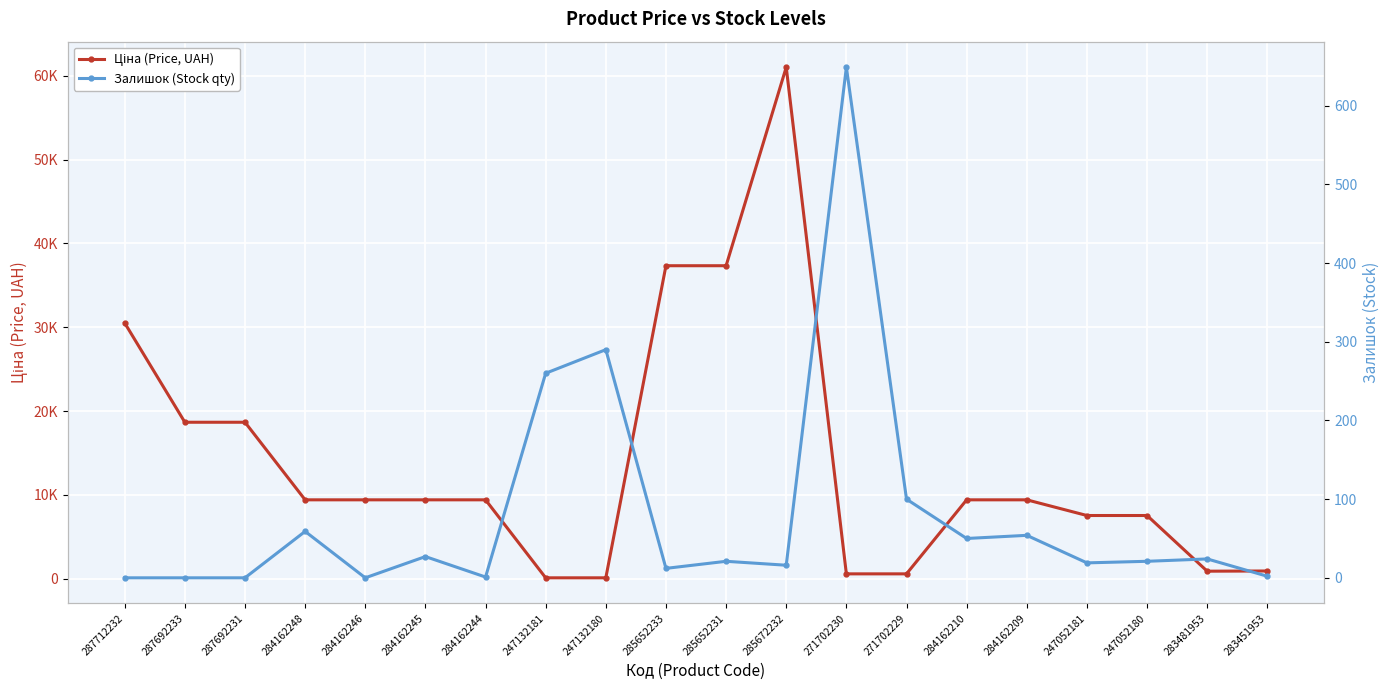

What is the sum of all Залишок (Stock qty) values?

1605.0